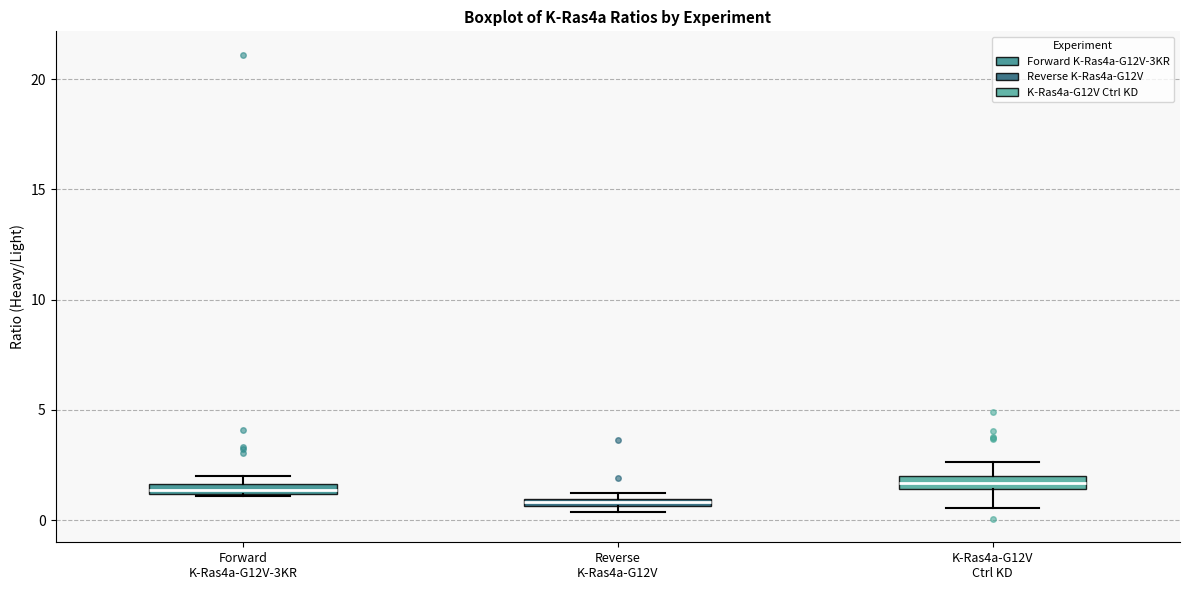

Where does the upper whisker of the box for K-Ras4a-G12V Ctrl KD end on the y-axis? The values are not printed on the chart, so give them approximately, as read against the axis.

2.5